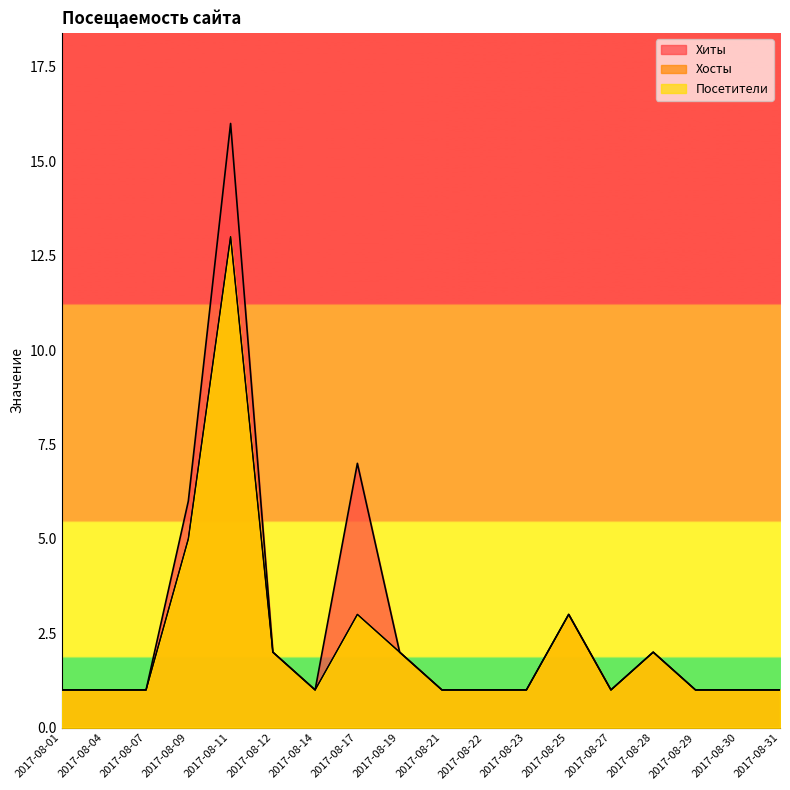

What is the total value across all series at 2017-08-23?

3